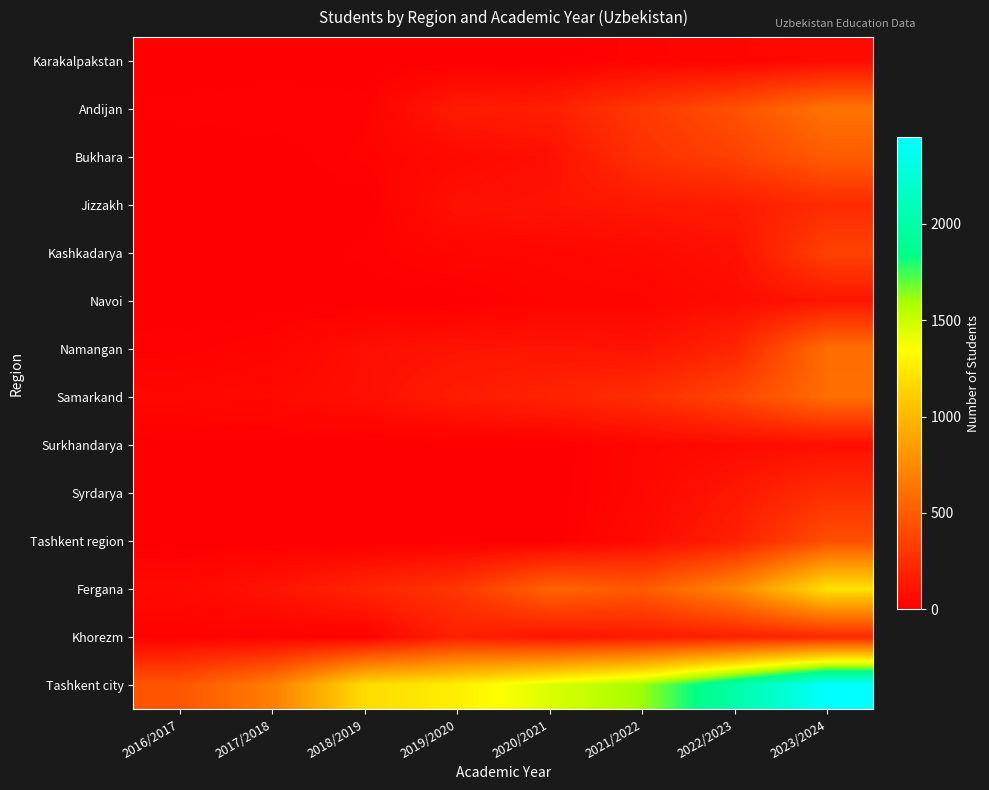

Reading left to right, list all the values displayed in this chart.

Karakalpakstan: 2016/2017=0	2017/2018=0	2018/2019=0	2019/2020=0	2020/2021=0	2021/2022=27	2022/2023=33	2023/2024=67
Andijan: 2016/2017=13	2017/2018=19	2018/2019=15	2019/2020=150	2020/2021=170	2021/2022=309	2022/2023=439	2023/2024=626
Bukhara: 2016/2017=0	2017/2018=0	2018/2019=23	2019/2020=56	2020/2021=91	2021/2022=268	2022/2023=353	2023/2024=500
Jizzakh: 2016/2017=0	2017/2018=0	2018/2019=0	2019/2020=100	2020/2021=113	2021/2022=133	2022/2023=156	2023/2024=235
Kashkadarya: 2016/2017=0	2017/2018=0	2018/2019=13	2019/2020=39	2020/2021=43	2021/2022=60	2022/2023=92	2023/2024=359
Navoi: 2016/2017=0	2017/2018=0	2018/2019=0	2019/2020=0	2020/2021=30	2021/2022=34	2022/2023=71	2023/2024=120
Namangan: 2016/2017=14	2017/2018=29	2018/2019=87	2019/2020=112	2020/2021=121	2021/2022=109	2022/2023=205	2023/2024=592
Samarkand: 2016/2017=45	2017/2018=60	2018/2019=93	2019/2020=157	2020/2021=191	2021/2022=253	2022/2023=382	2023/2024=596
Surkhandarya: 2016/2017=0	2017/2018=0	2018/2019=0	2019/2020=0	2020/2021=0	2021/2022=41	2022/2023=63	2023/2024=85
Syrdarya: 2016/2017=0	2017/2018=0	2018/2019=0	2019/2020=0	2020/2021=0	2021/2022=44	2022/2023=130	2023/2024=252
Tashkent region: 2016/2017=0	2017/2018=0	2018/2019=0	2019/2020=0	2020/2021=0	2021/2022=62	2022/2023=174	2023/2024=428
Fergana: 2016/2017=56	2017/2018=110	2018/2019=201	2019/2020=290	2020/2021=541	2021/2022=486	2022/2023=739	2023/2024=1214
Khorezm: 2016/2017=16	2017/2018=19	2018/2019=16	2019/2020=177	2020/2021=113	2021/2022=142	2022/2023=174	2023/2024=214
Tashkent city: 2016/2017=462	2017/2018=680	2018/2019=1185	2019/2020=1272	2020/2021=1446	2021/2022=1610	2022/2023=2003	2023/2024=2452